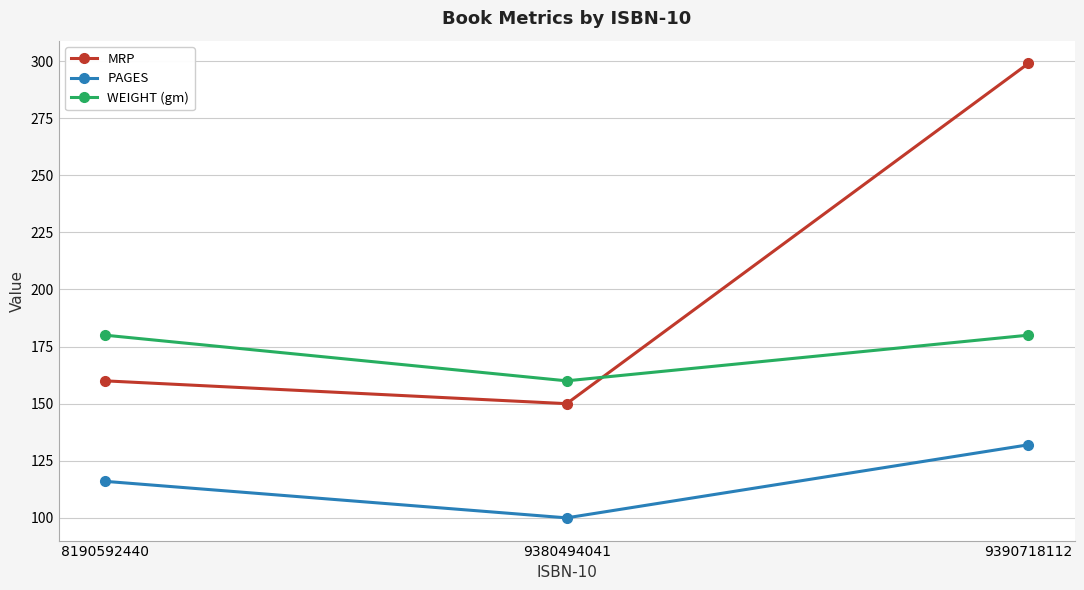

Rank the categories by PAGES value from highest to lowest.

9390718112, 8190592440, 9380494041